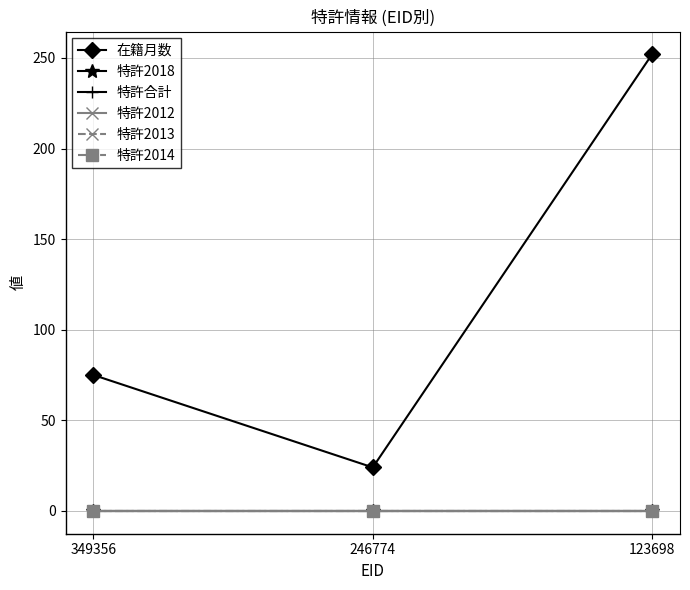

Is this an area chart (filled region under the line)?

No